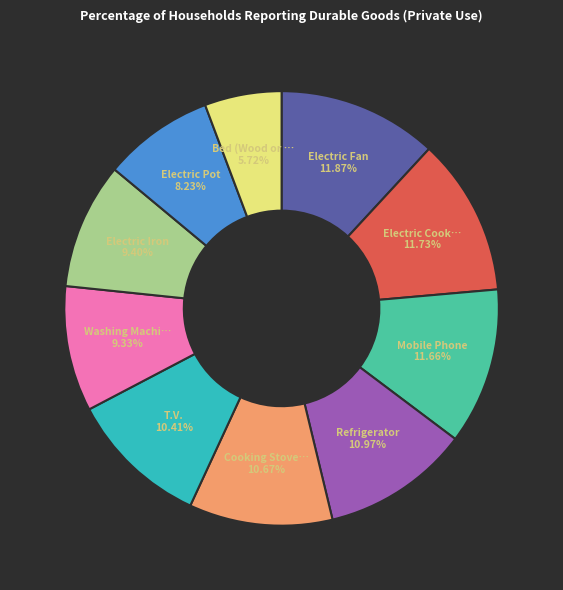

Is there any slice that represents more than half of the pie?

No